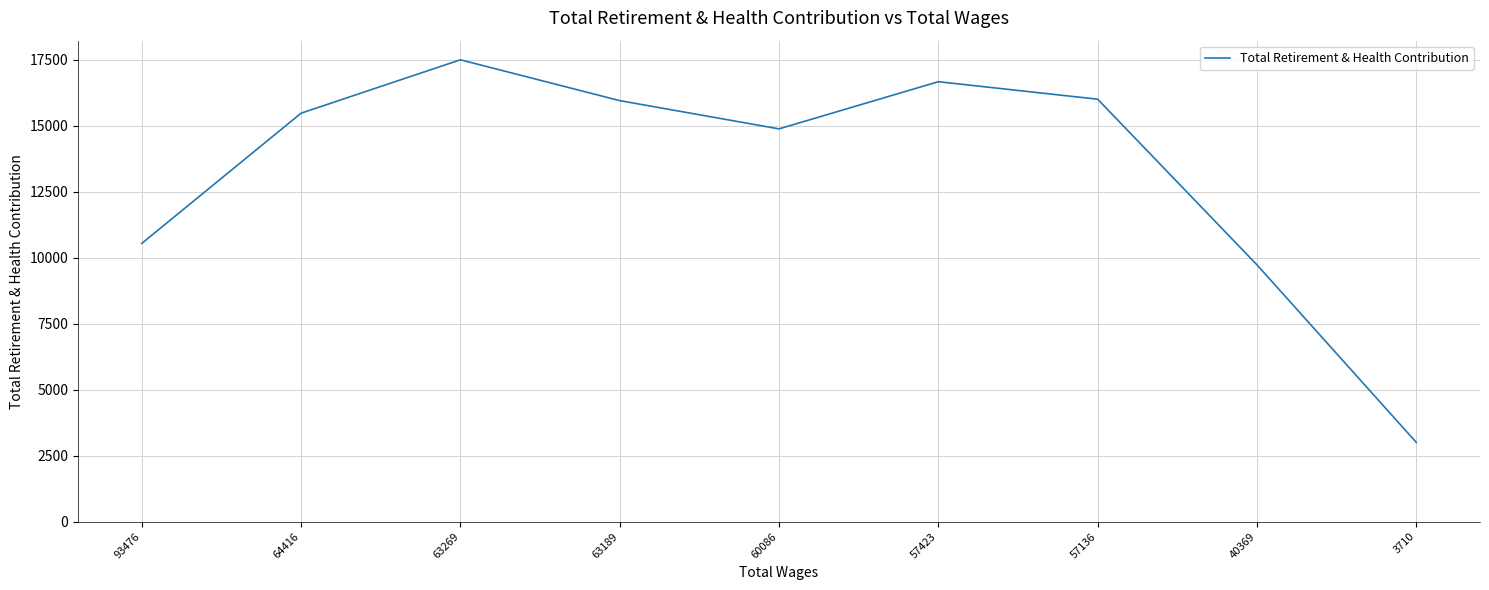

True or false: there are more than 1 points higher than both neighbors.

True